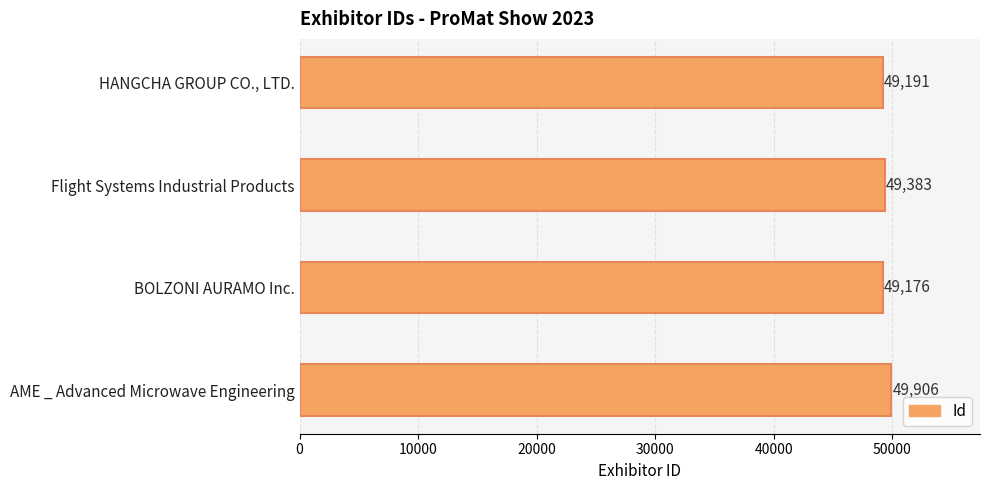

Where is the data nearest to the value 49541?

Flight Systems Industrial Products